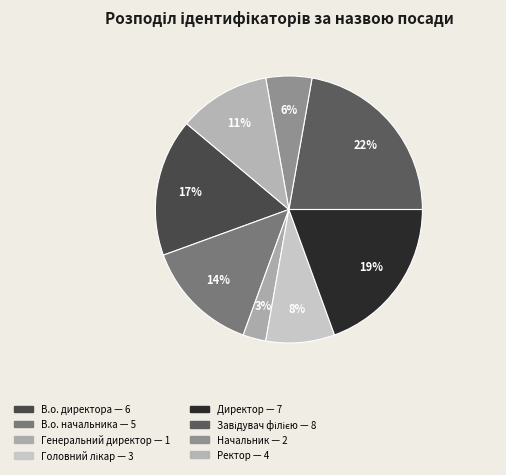

Count the number of slices in the pie.

8